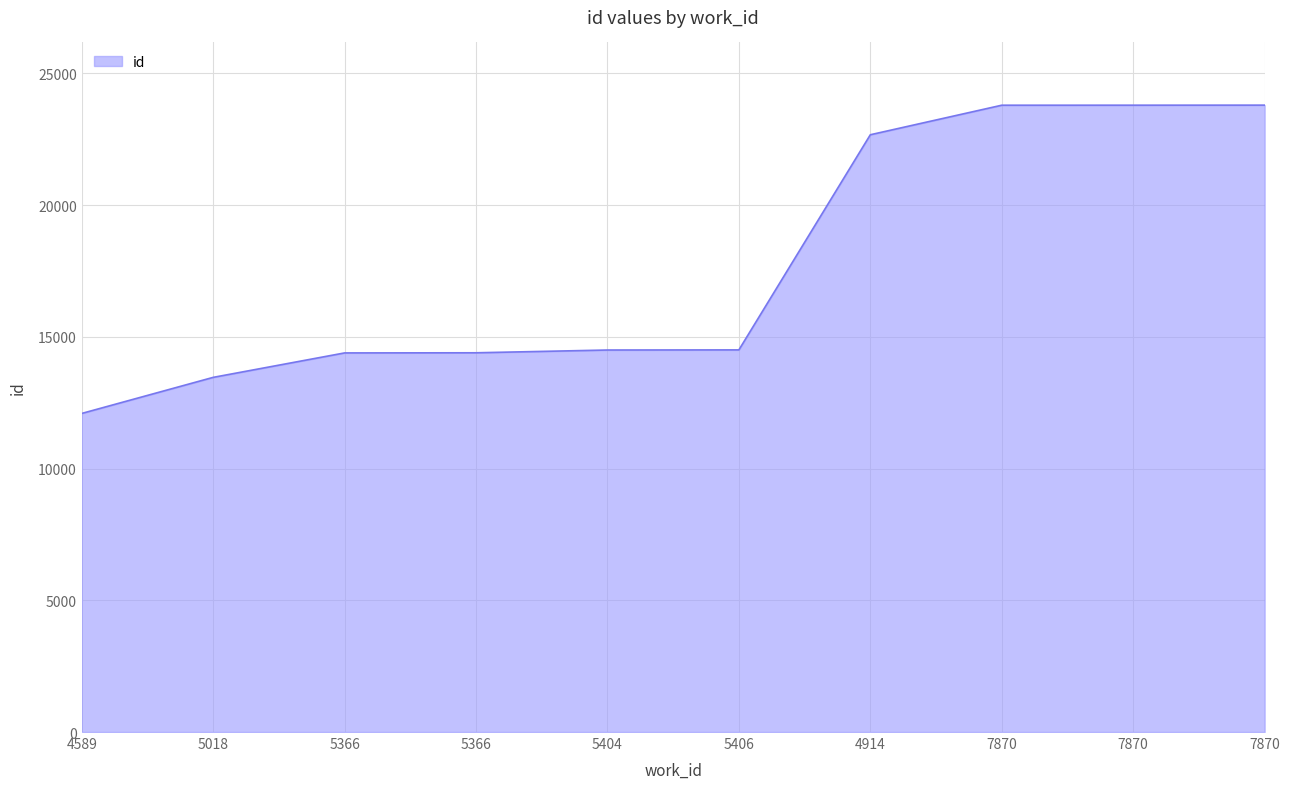

How many lines are shown in the chart?

1